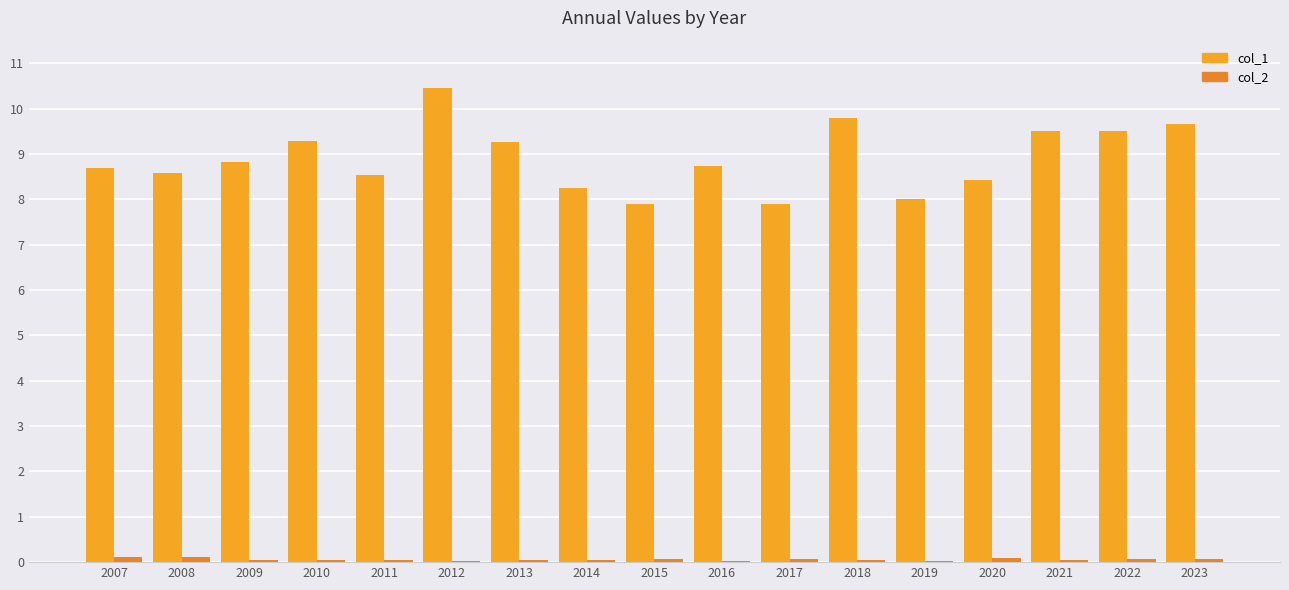

How many series are shown in this chart?

2